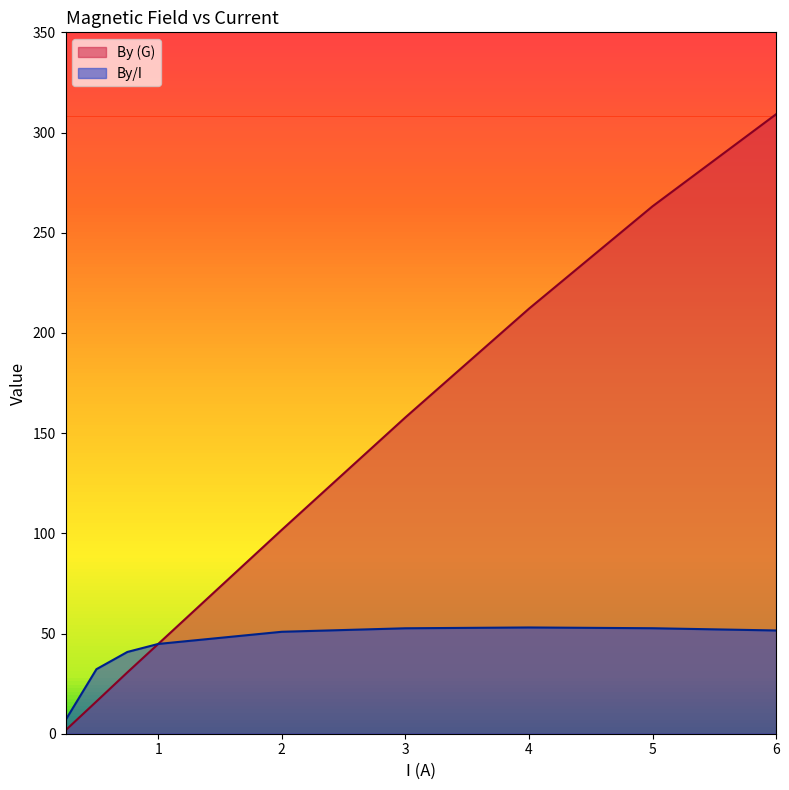

Reading left to right, transcribe all the data shown in this chart.

By (G): 0.25=1.7	0.5=16.1	0.75=30.6	1.0=44.8	2.0=101.8	3.0=157.8	4.0=212.1	5.0=263.2	6.0=309.1
By/I: 0.25=6.8	0.5=32.2	0.75=40.8	1.0=44.8	2.0=50.9	3.0=52.6	4.0=53.0	5.0=52.6	6.0=51.5